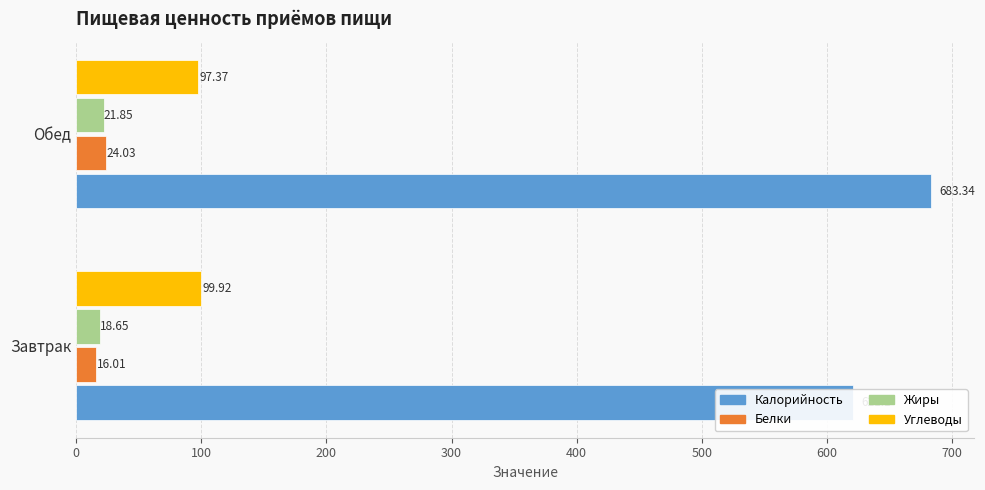

What is the sum of the Белки values at Обед and Завтрак?

40.0